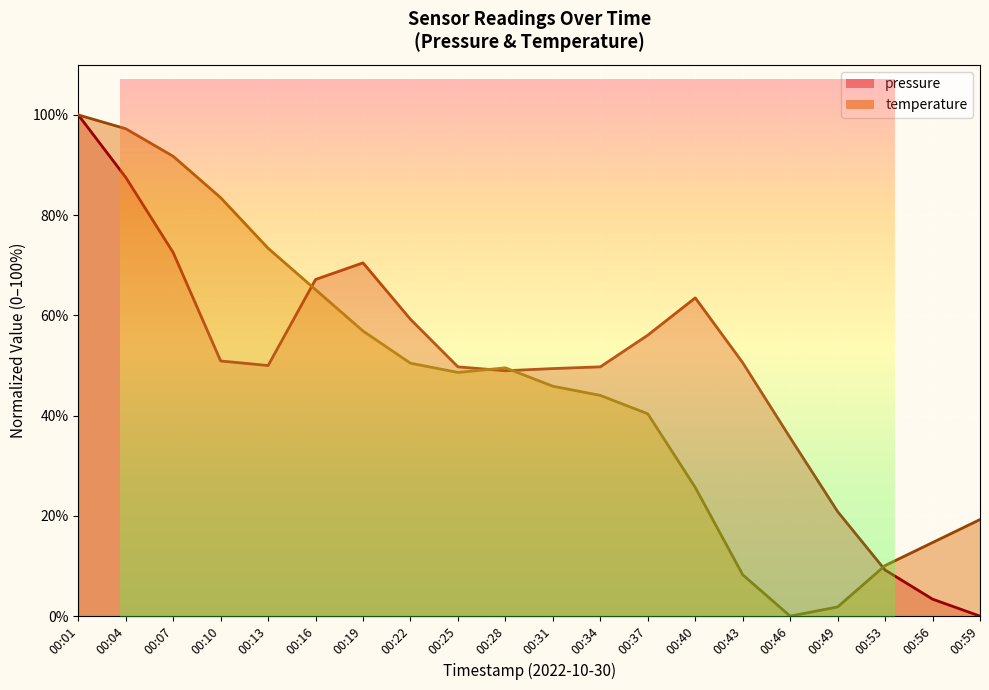

List the series in order of their overall mean, lowest first.

temperature, pressure